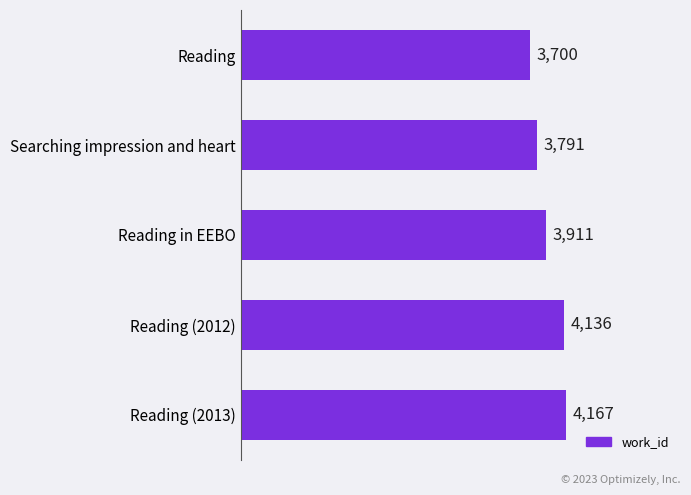

Does the chart contain stacked bars?

No